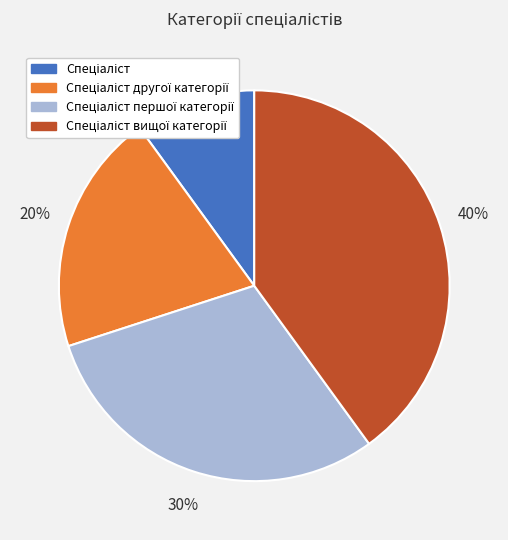

To the nearest percent, what is the average slice percentage?

25%